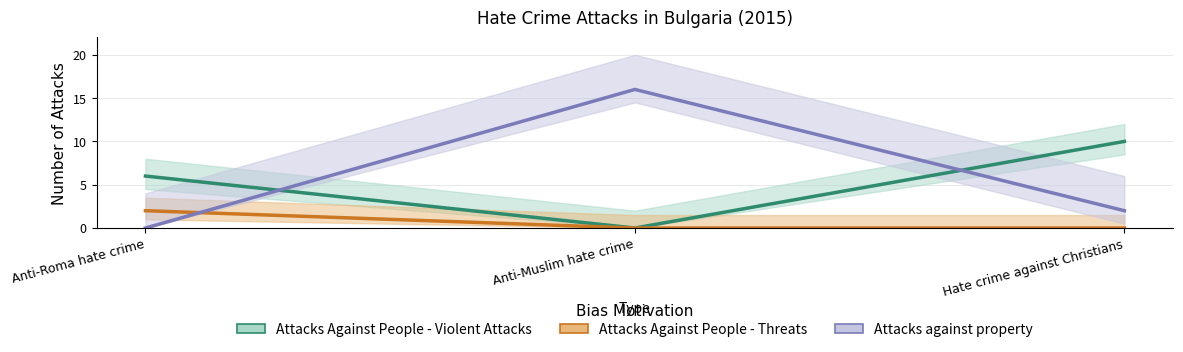

What is the label of the 1st point from the left?

Anti-Roma hate crime